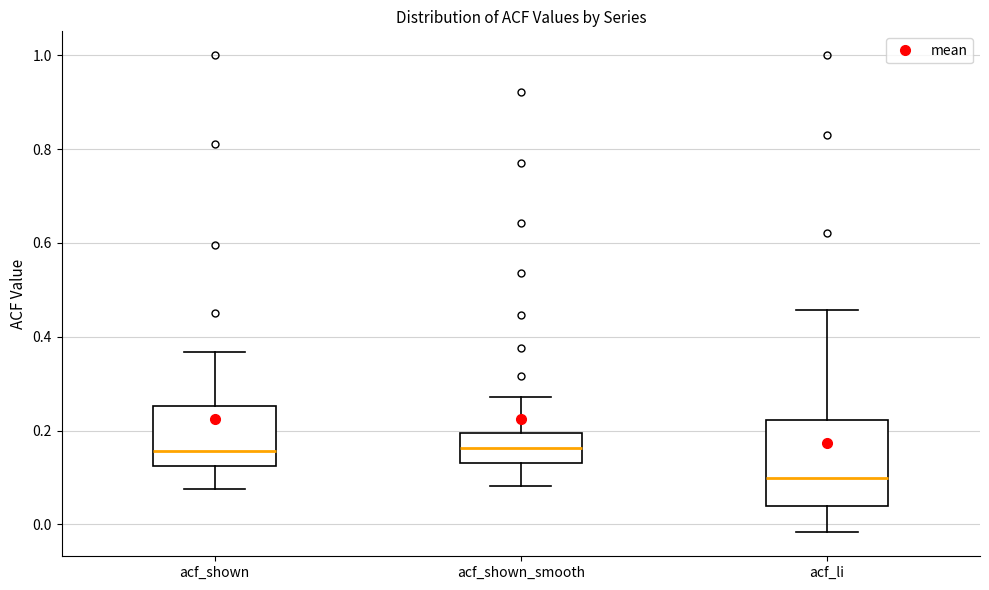

Comparing the boxes themselves (not the whiskers), which one is the tallest?

acf_li